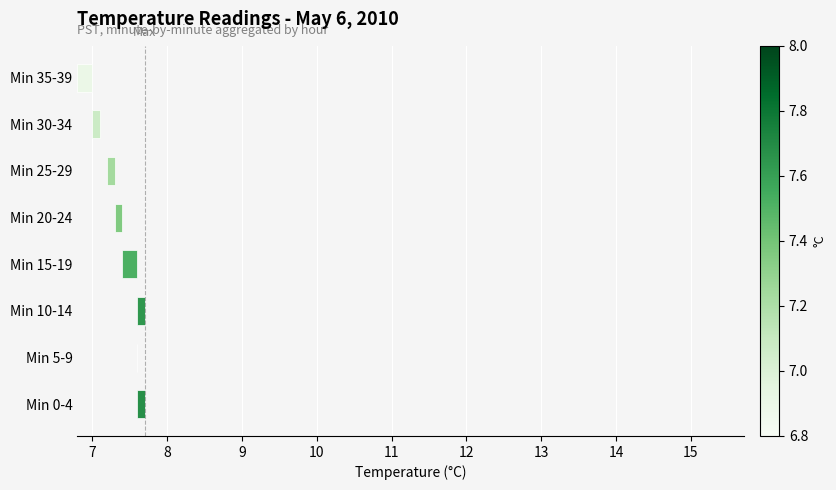

Are the bars grouped side by side (vs. stacked)?

No